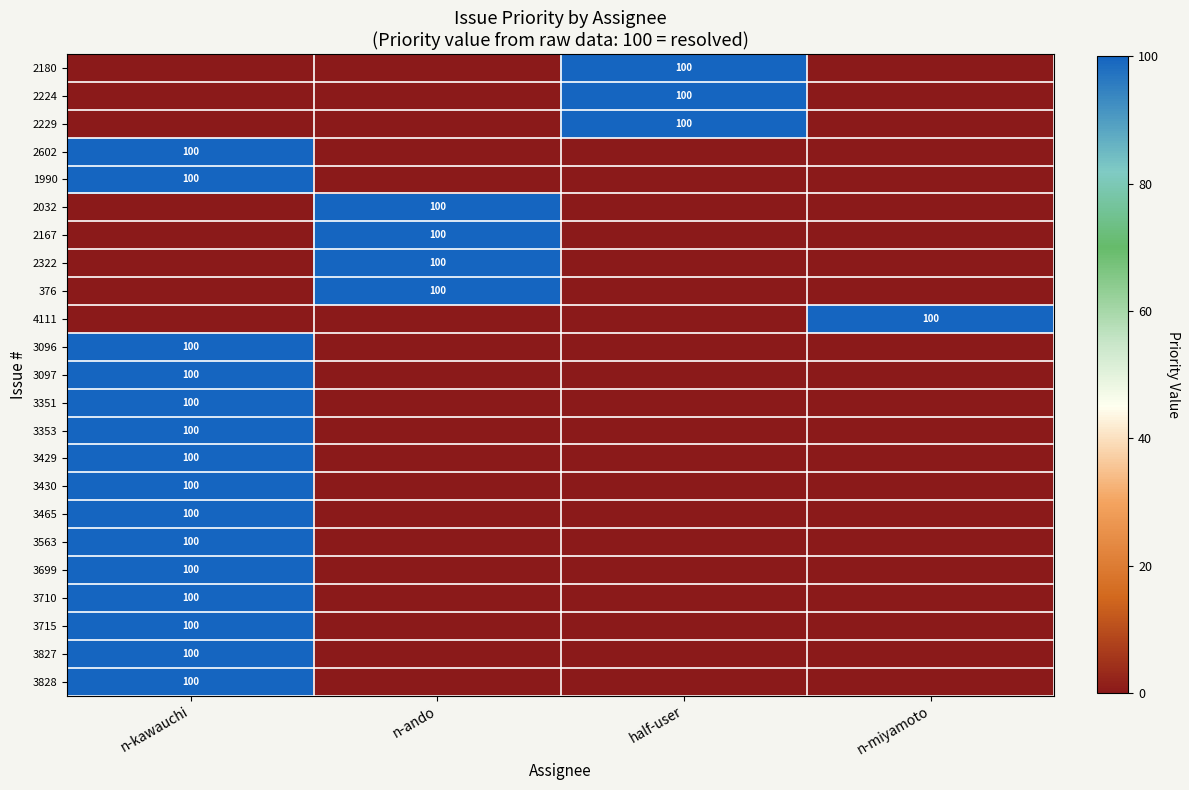

The value of 2322 at n-ando is 26. True or false?

False